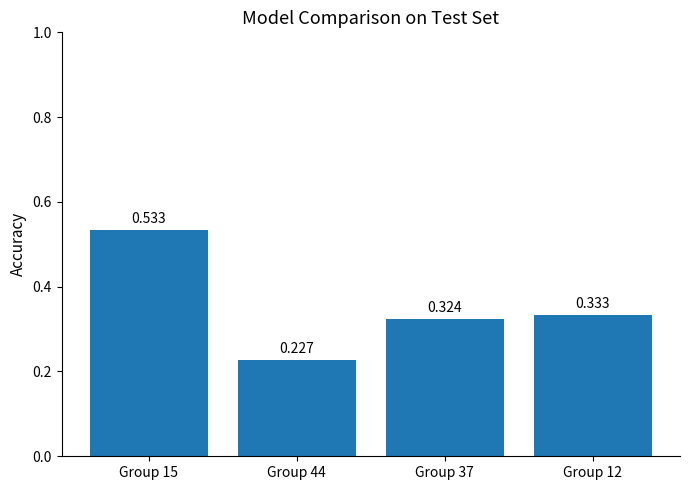

What is the approximate value at Group 37?

0.3